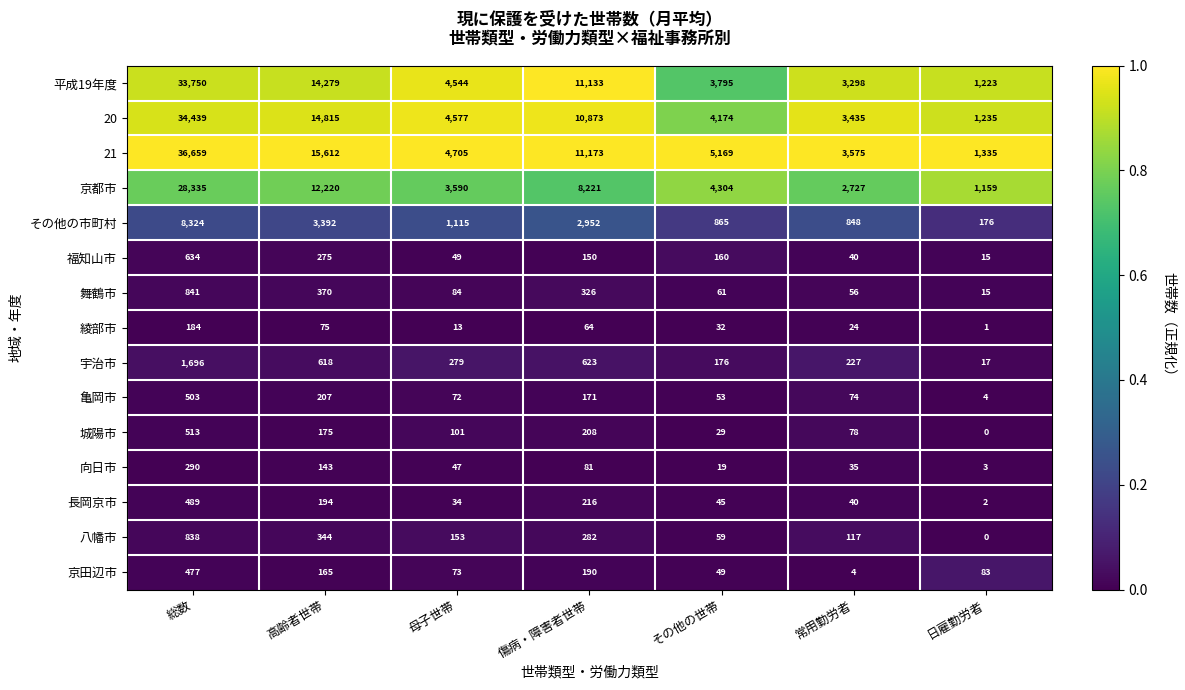

Which series has the largest range (max minus min)?

21